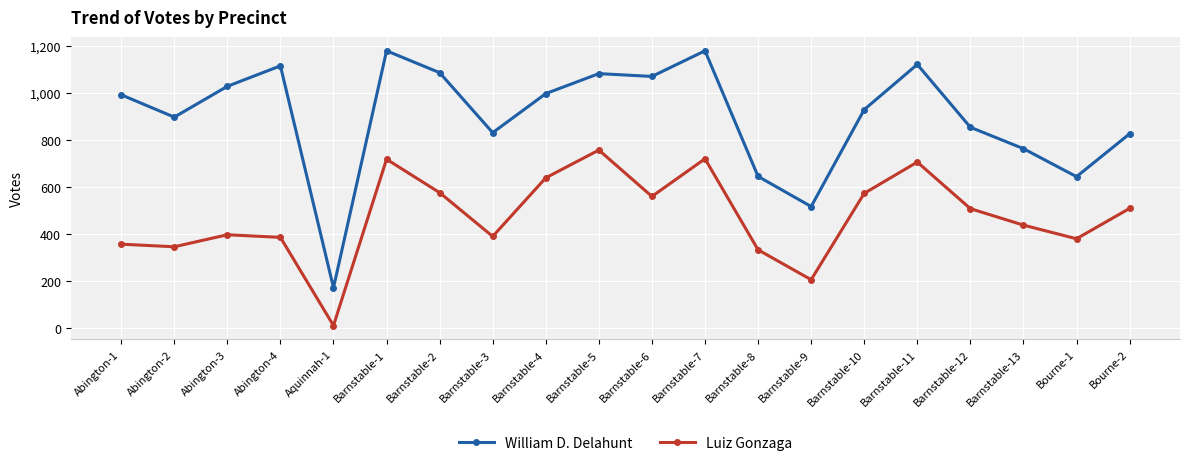

True or false: Luiz Gonzaga and William D. Delahunt intersect in this chart.

False